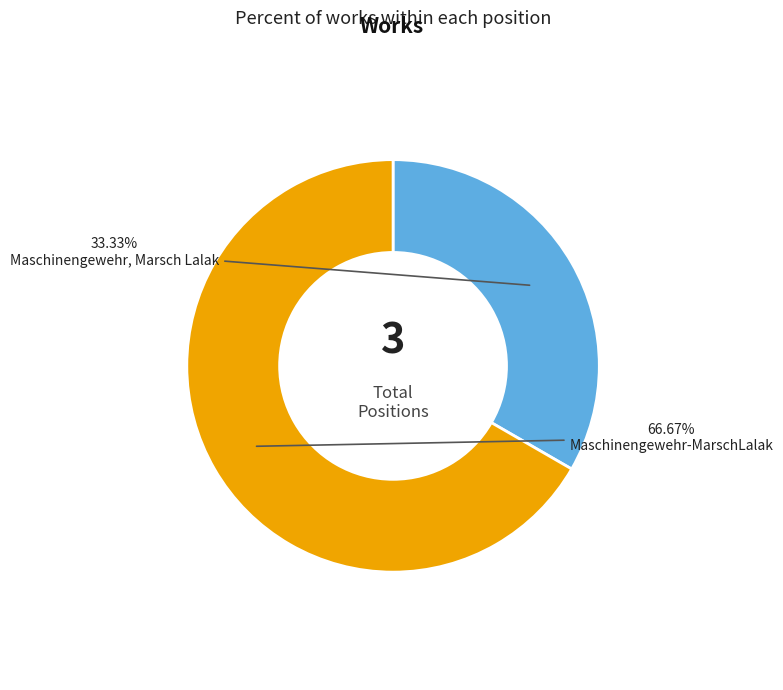

Does any single category account for the majority?

Yes